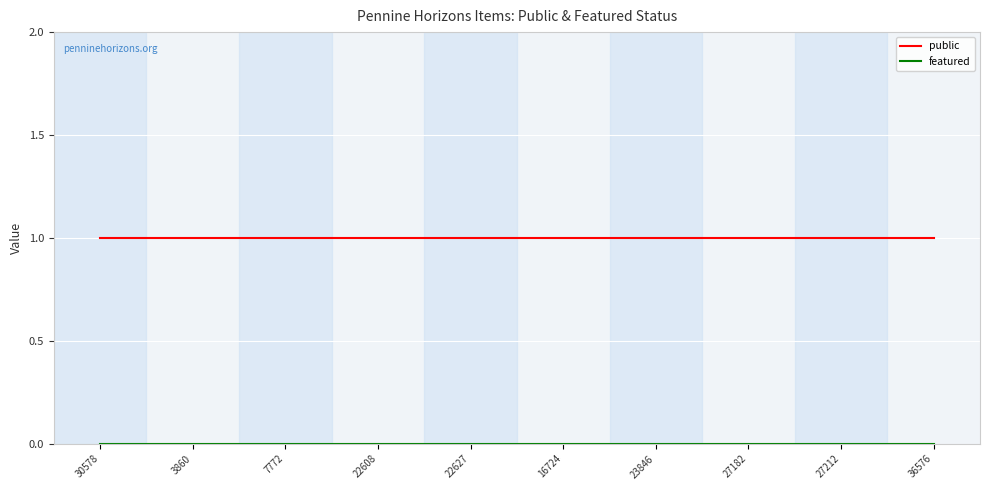

What position from the left is 23846?

7